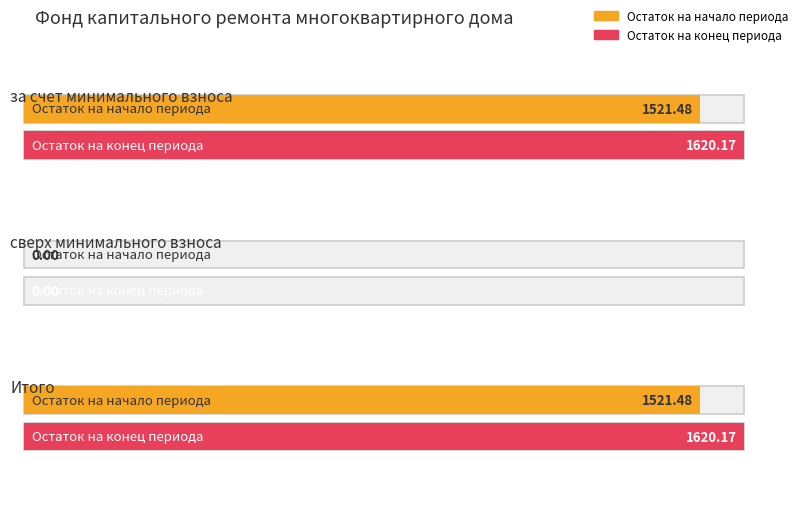

The value of Поступило всего at Итого is 98.7. True or false?

True